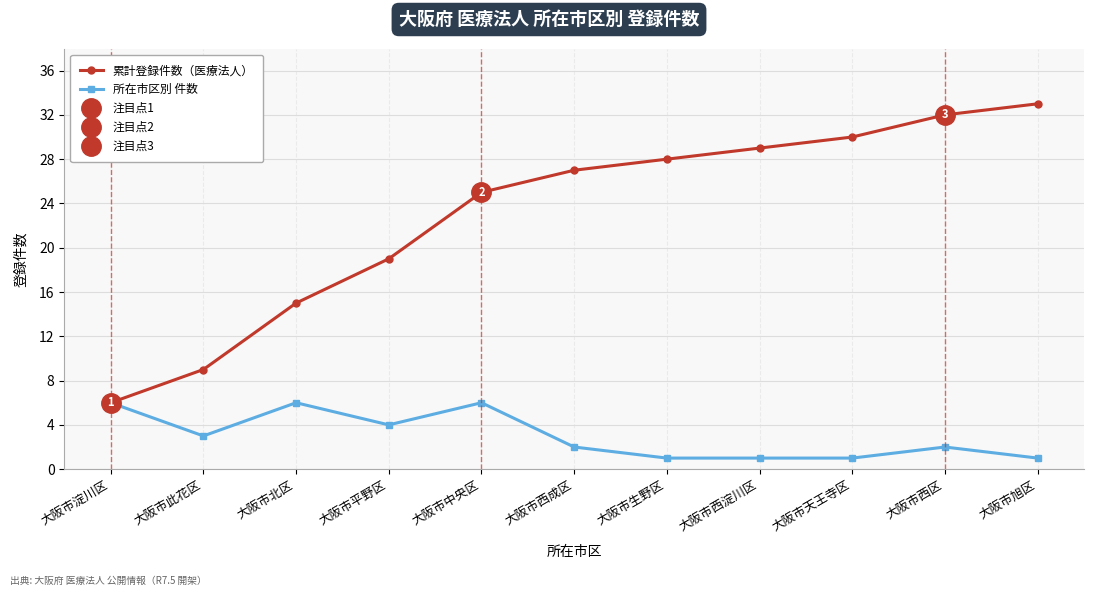

Rank the series at 大阪市西成区 from highest to lowest value.

累計登録件数（医療法人）, 所在市区別 件数